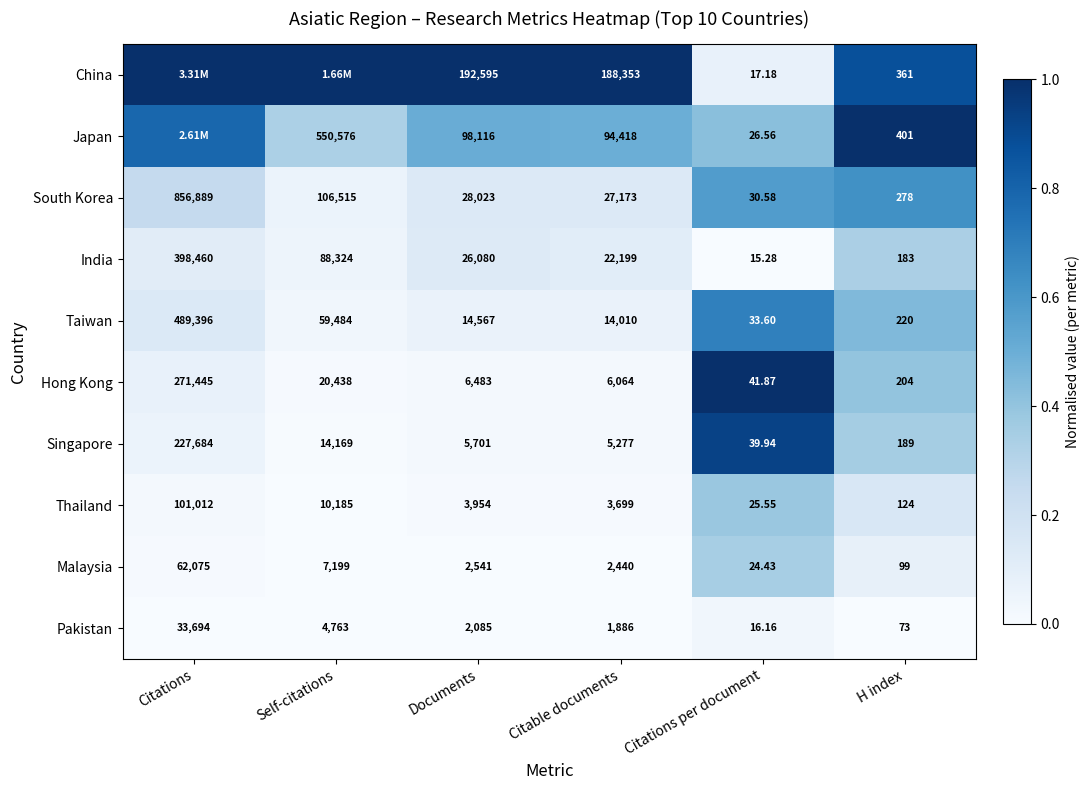

Count the number of data series in this chart.

10